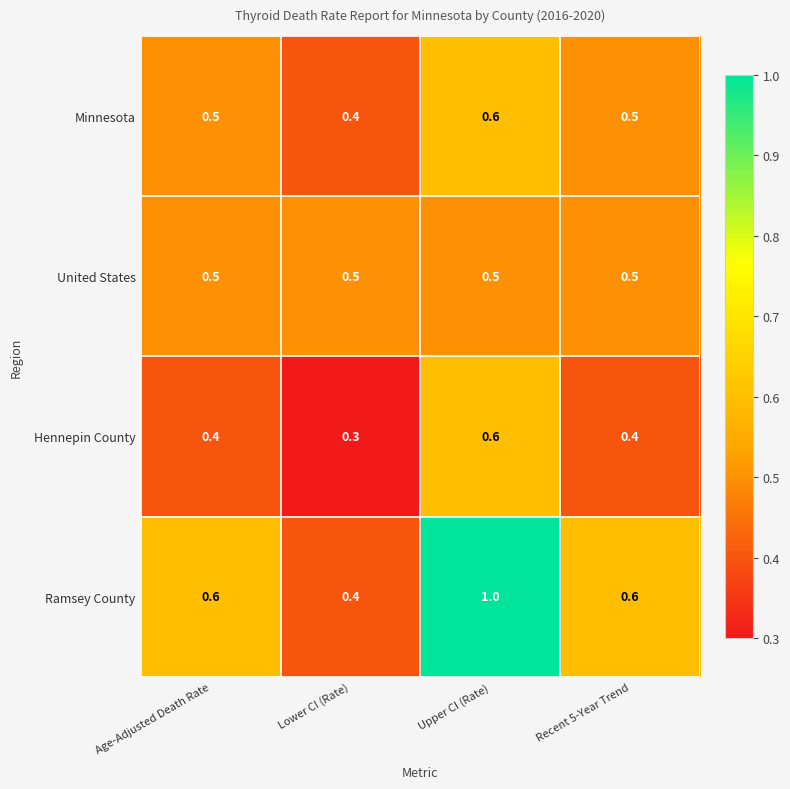

Reading left to right, extract all data points from this chart.

Minnesota: 0.5	0.4	0.6	0.5
United States: 0.5	0.5	0.5	0.5
Hennepin County: 0.4	0.3	0.6	0.4
Ramsey County: 0.6	0.4	1.0	0.6